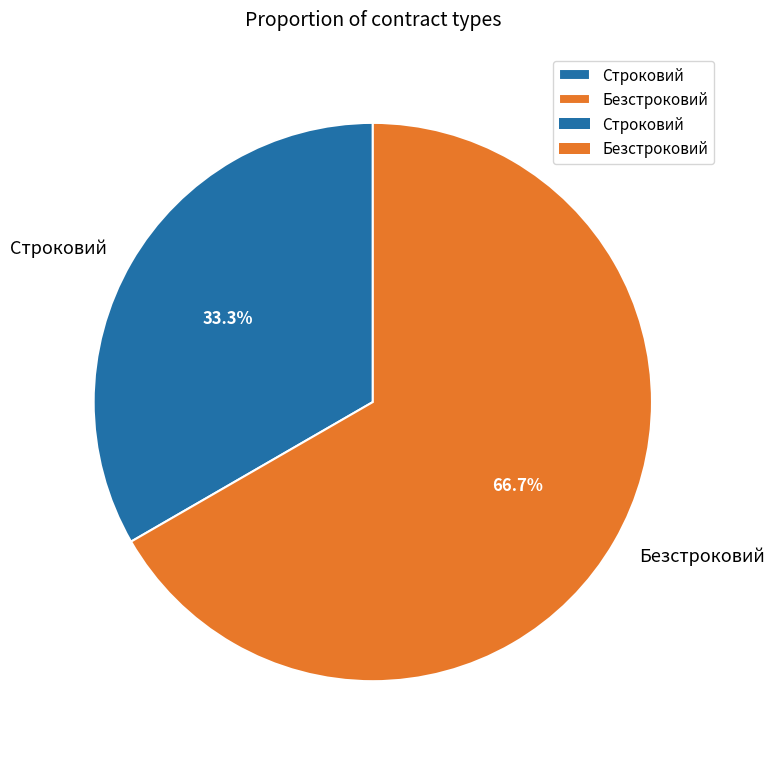

Is the sum of Безстроковий and Строковий greater than half?

Yes